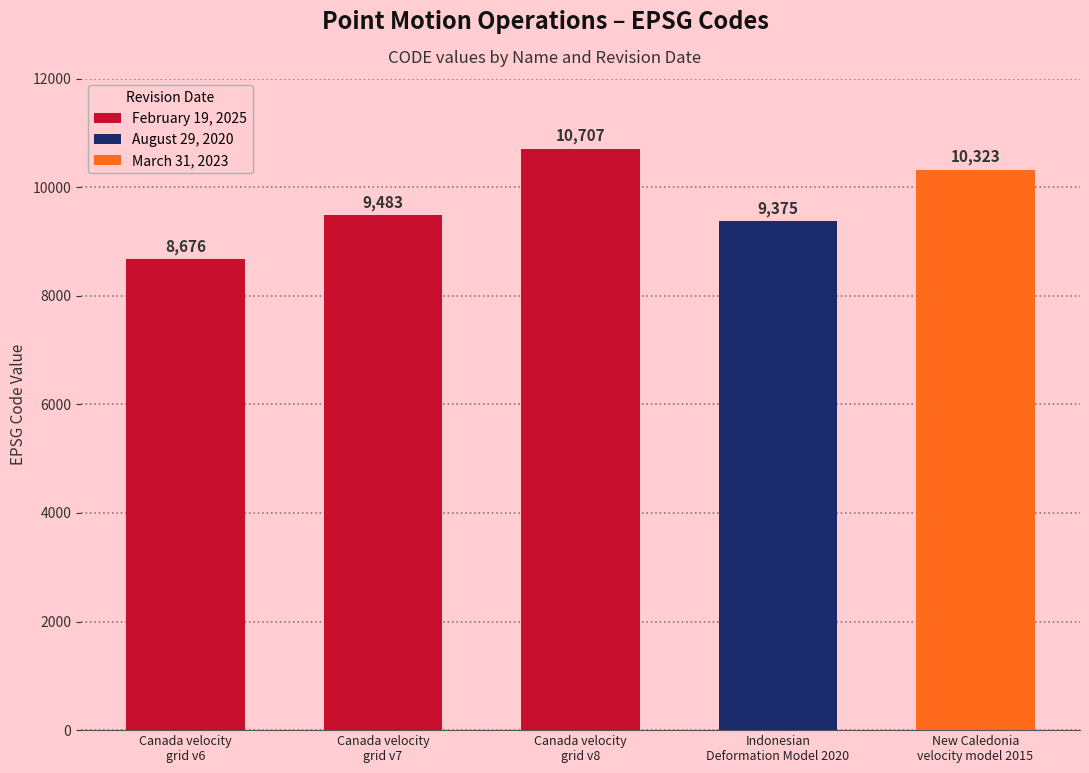

Where is the data nearest to the value 9691?

Canada velocity
grid v7